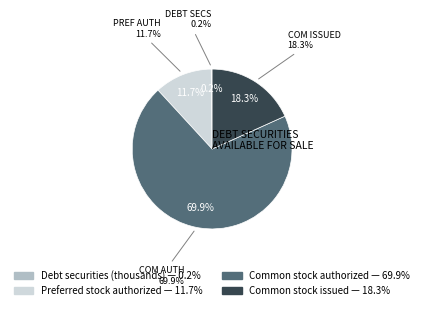

Rank the categories by value from lowest to highest.

Debt securities available for sale, Preferred stock authorized shares, Common stock shares issued, Common stock shares authorized